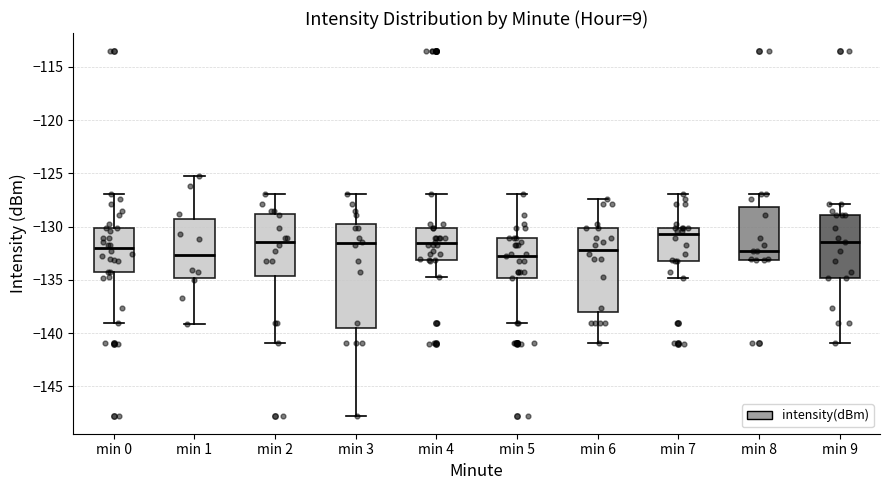

Reading left to right, transcribe this box plot: for each box, give where its median line is, the range the box spans, and where its two whiskers end, as read against the y-axis. The values are not printed on the chart, so give them approximately, as read against the axis.

min 0: median -132.0, box -134.5 to -130.0, whiskers -139.0 to -127.0
min 1: median -132.5, box -135.0 to -129.5, whiskers -139.0 to -125.5
min 2: median -131.5, box -134.5 to -129.0, whiskers -141.0 to -127.0
min 3: median -131.5, box -139.5 to -130.0, whiskers -147.5 to -127.0
min 4: median -131.5, box -133.0 to -130.0, whiskers -134.5 to -127.0
min 5: median -132.5, box -135.0 to -131.0, whiskers -139.0 to -127.0
min 6: median -132.0, box -138.0 to -130.0, whiskers -141.0 to -127.5
min 7: median -130.5, box -133.0 to -130.0, whiskers -135.0 to -127.0
min 8: median -132.5, box -133.0 to -128.0, whiskers -133.0 to -127.0
min 9: median -131.5, box -135.0 to -129.0, whiskers -141.0 to -128.0